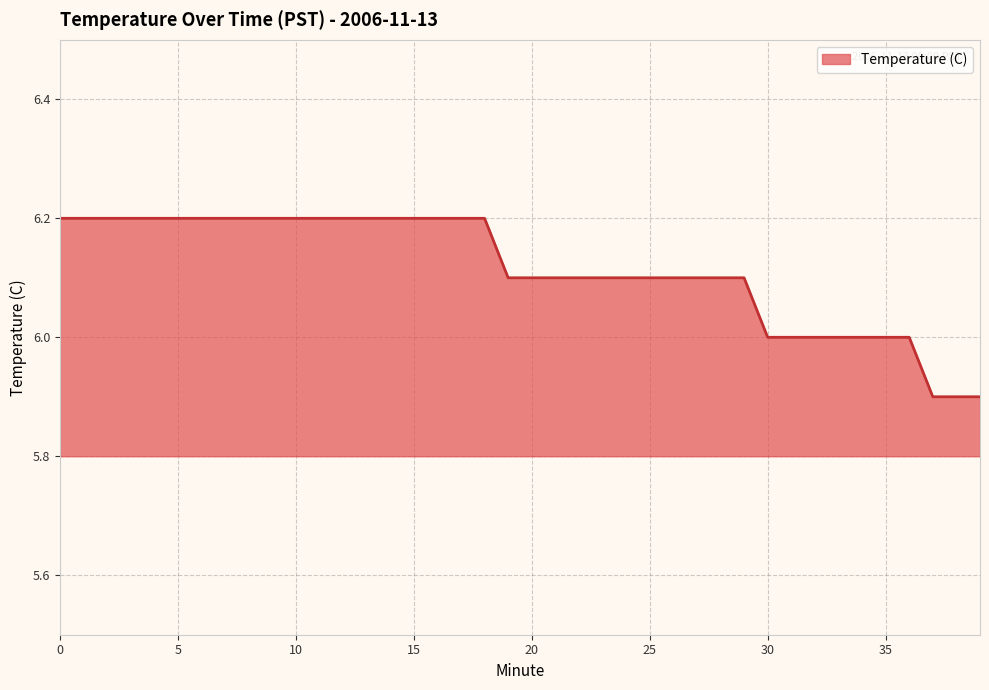

How many lines are shown in the chart?

1